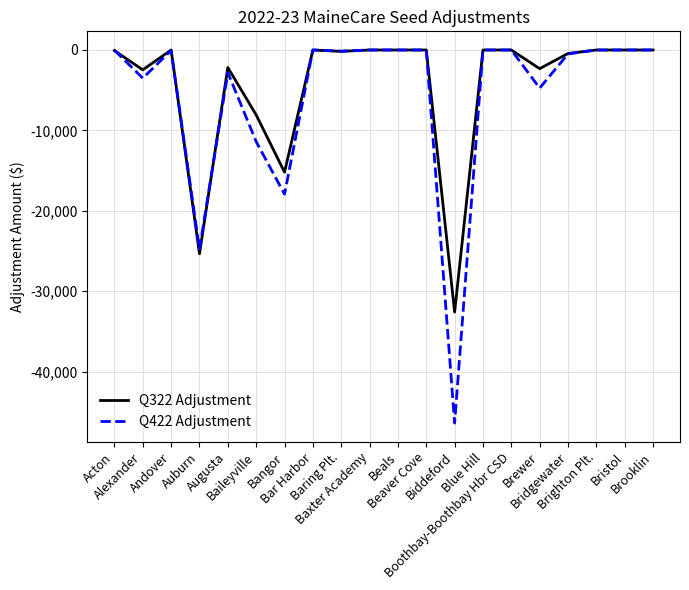

True or false: Q322 Adjustment has a value of 12405.9 at Baxter Academy.

False